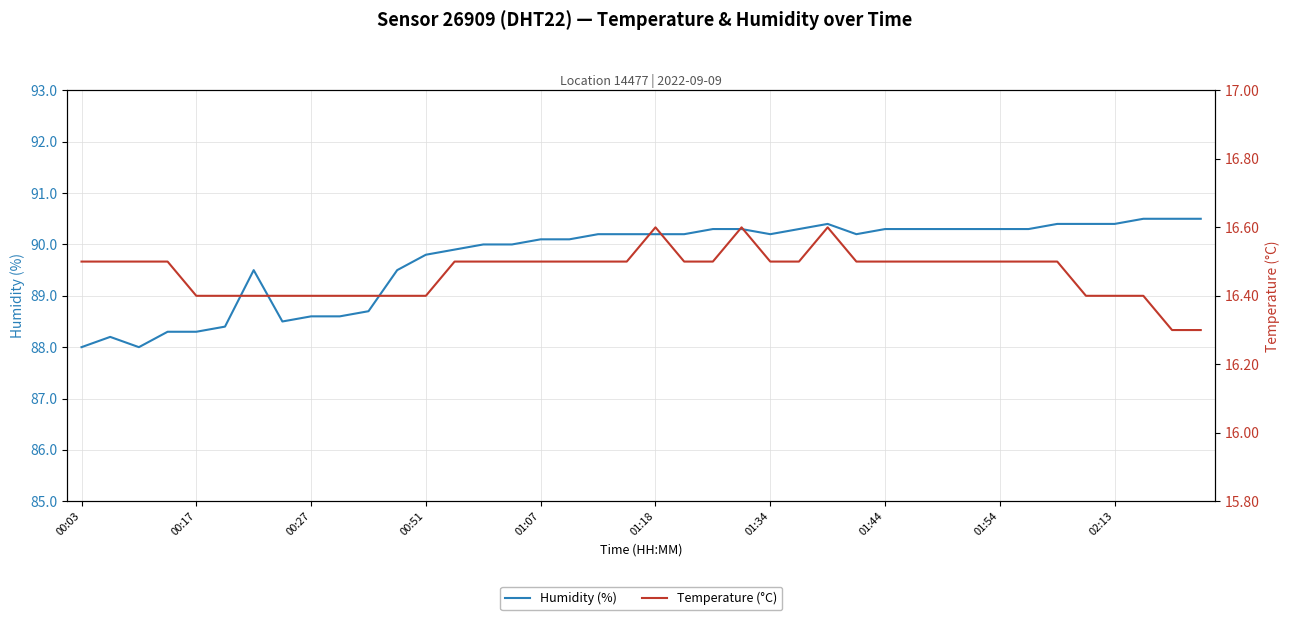

What is the smallest value displayed?

16.3